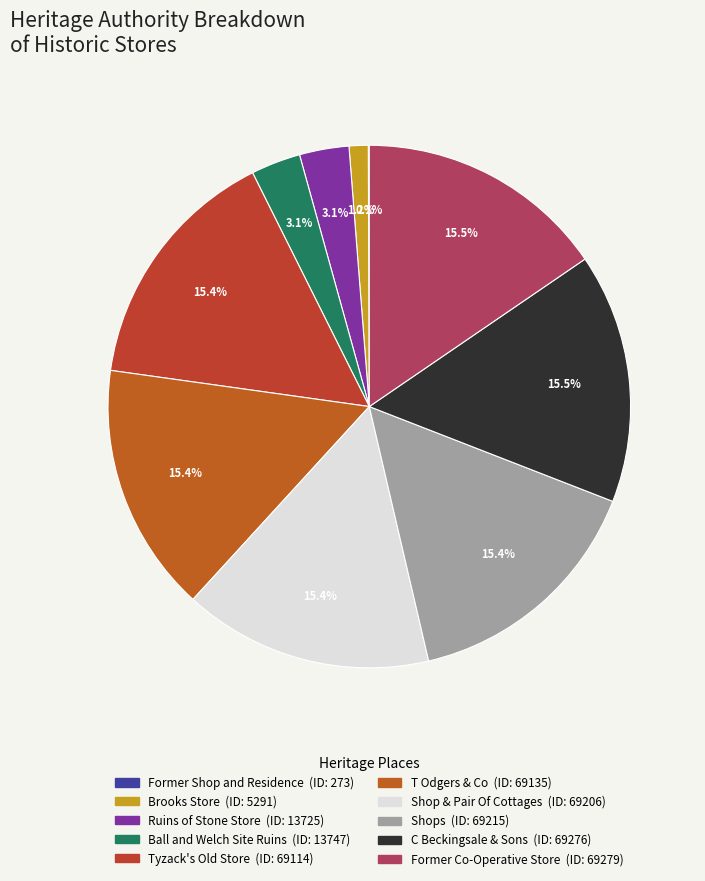

What portion of the pie excludes Shop & Pair Of Cottages?

84.6%